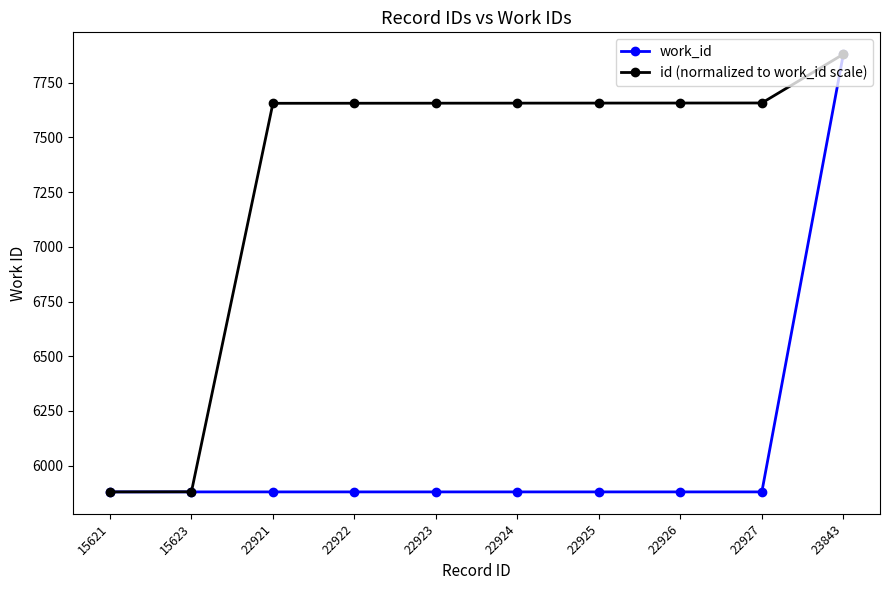

What is the difference between the second highest and minimum values in the id (normalized to work_id scale) series?

1777.2